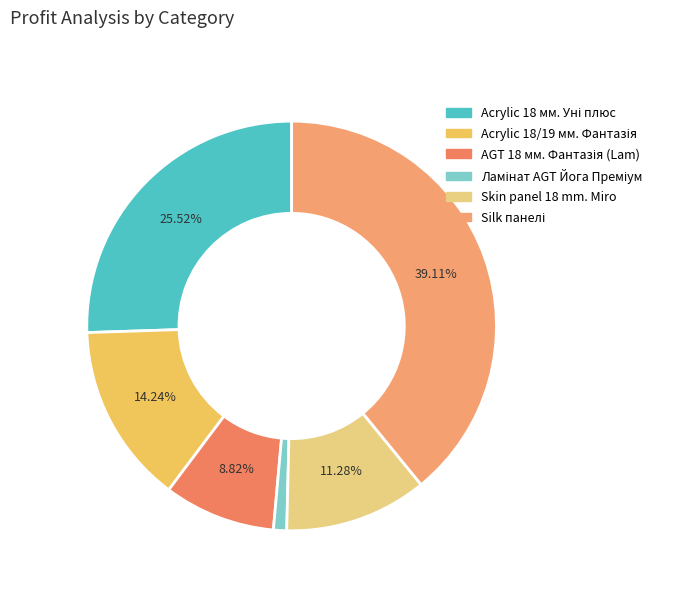

Which category has the smallest portion of the pie?

Ламінат AGT Йога Преміум